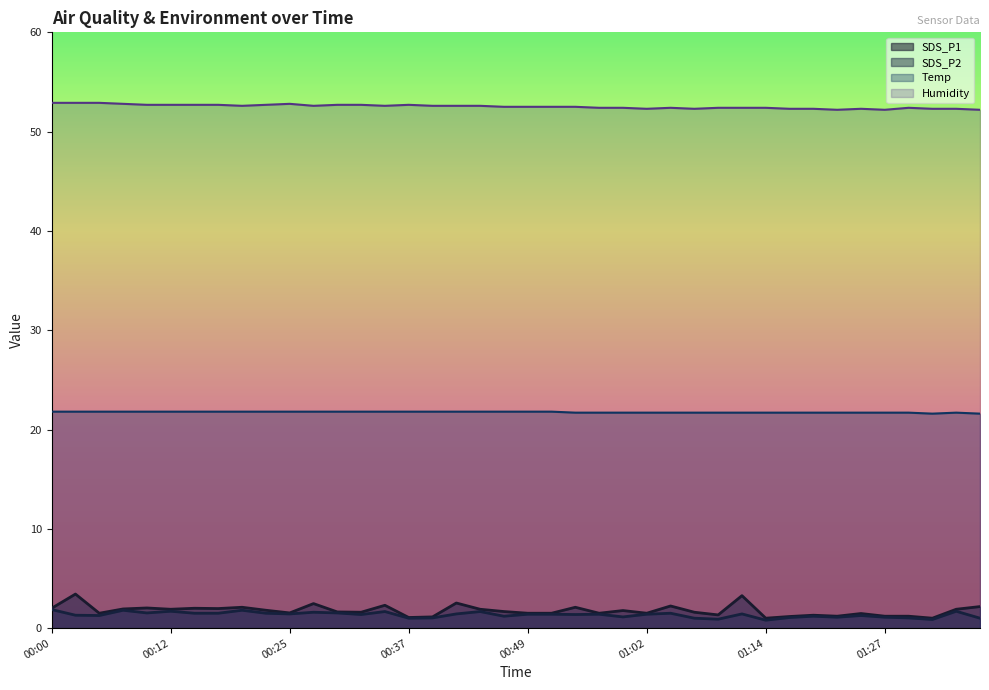

Reading right to left, extract all data points from this chart.

SDS_P1: 2.2	1.9	1.0	1.2	1.2	1.5	1.2	1.3	1.2	1.0	3.3	1.3	1.6	2.2	1.5	1.8	1.5	2.1	1.5	1.5	1.7	1.9	2.5	1.1	1.1	2.3	1.6	1.6	2.5	1.5	1.8	2.1	2.0	2.0	1.9	2.0	1.9	1.5	3.4	2.0
SDS_P2: 1.0	1.7	0.9	1.0	1.1	1.3	1.1	1.2	1.1	0.8	1.4	0.9	1.0	1.5	1.4	1.1	1.4	1.4	1.4	1.4	1.2	1.7	1.4	1.0	1.0	1.7	1.4	1.5	1.6	1.4	1.5	1.8	1.5	1.5	1.7	1.5	1.8	1.3	1.3	1.9
Temp: 21.6	21.7	21.6	21.7	21.7	21.7	21.7	21.7	21.7	21.7	21.7	21.7	21.7	21.7	21.7	21.7	21.7	21.7	21.8	21.8	21.8	21.8	21.8	21.8	21.8	21.8	21.8	21.8	21.8	21.8	21.8	21.8	21.8	21.8	21.8	21.8	21.8	21.8	21.8	21.8
Humidity: 52.2	52.3	52.3	52.4	52.2	52.3	52.2	52.3	52.3	52.4	52.4	52.4	52.3	52.4	52.3	52.4	52.4	52.5	52.5	52.5	52.5	52.6	52.6	52.6	52.7	52.6	52.7	52.7	52.6	52.8	52.7	52.6	52.7	52.7	52.7	52.7	52.8	52.9	52.9	52.9